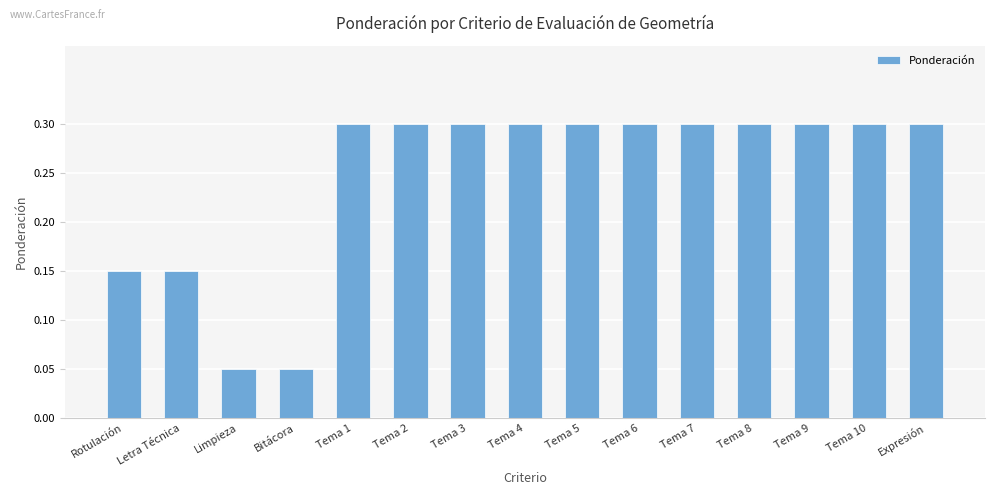

Is it true that the value at Tema 6 is 0.1?

False